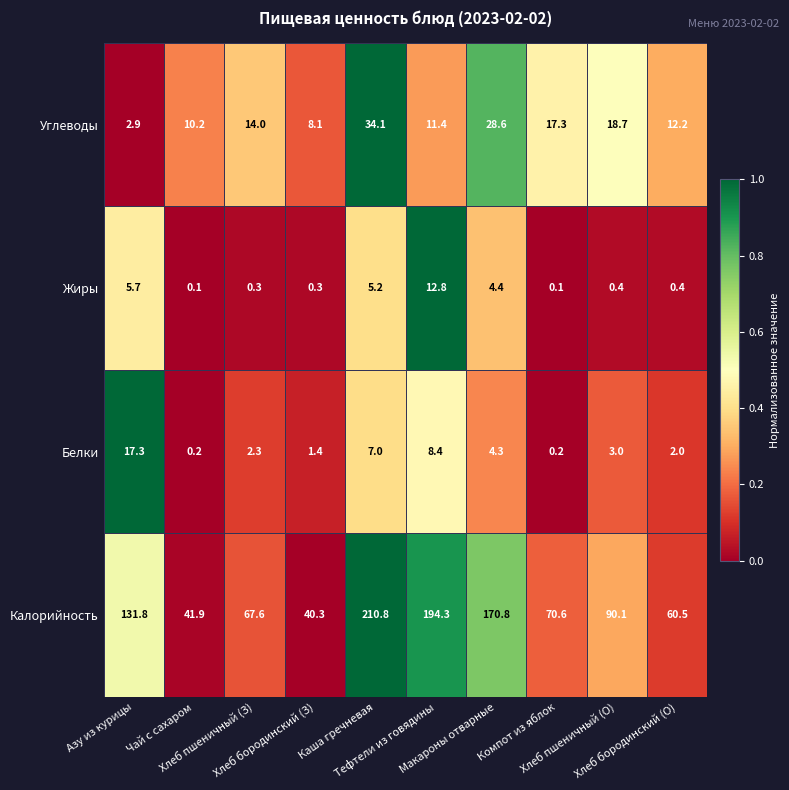

Which series changed the most between Хлеб бородинский (З) and Хлеб пшеничный (О)?

Калорийность